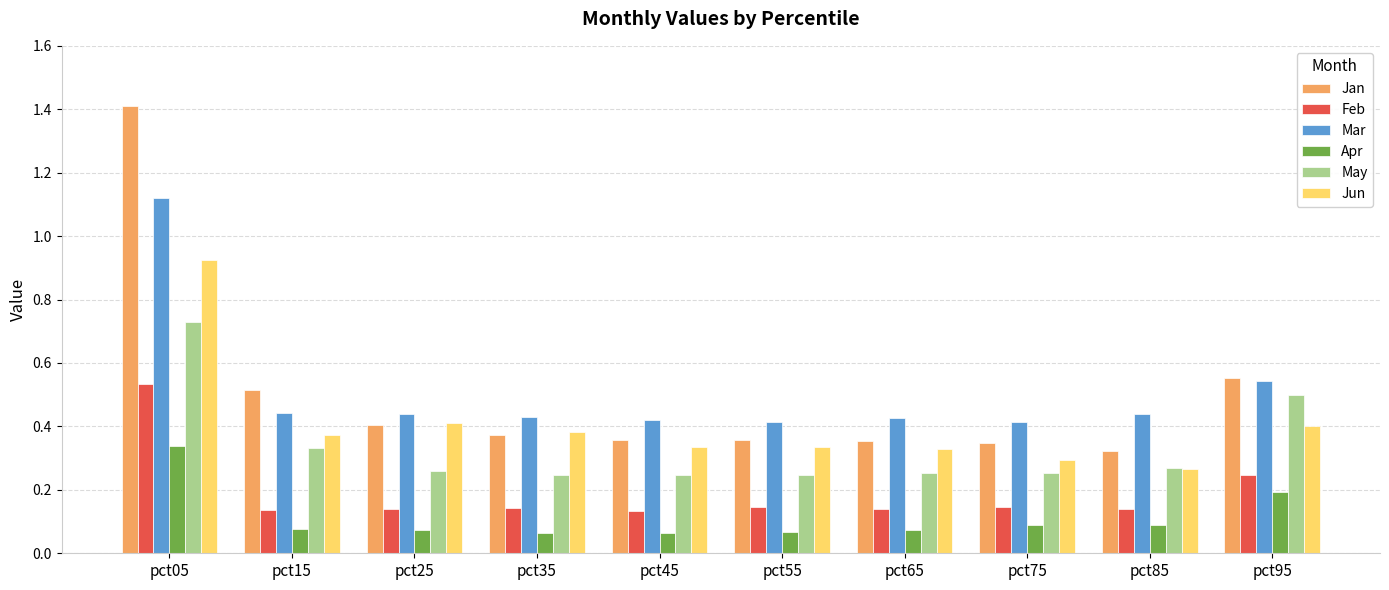

What are all the series names shown in the legend?

Jan, Feb, Mar, Apr, May, Jun